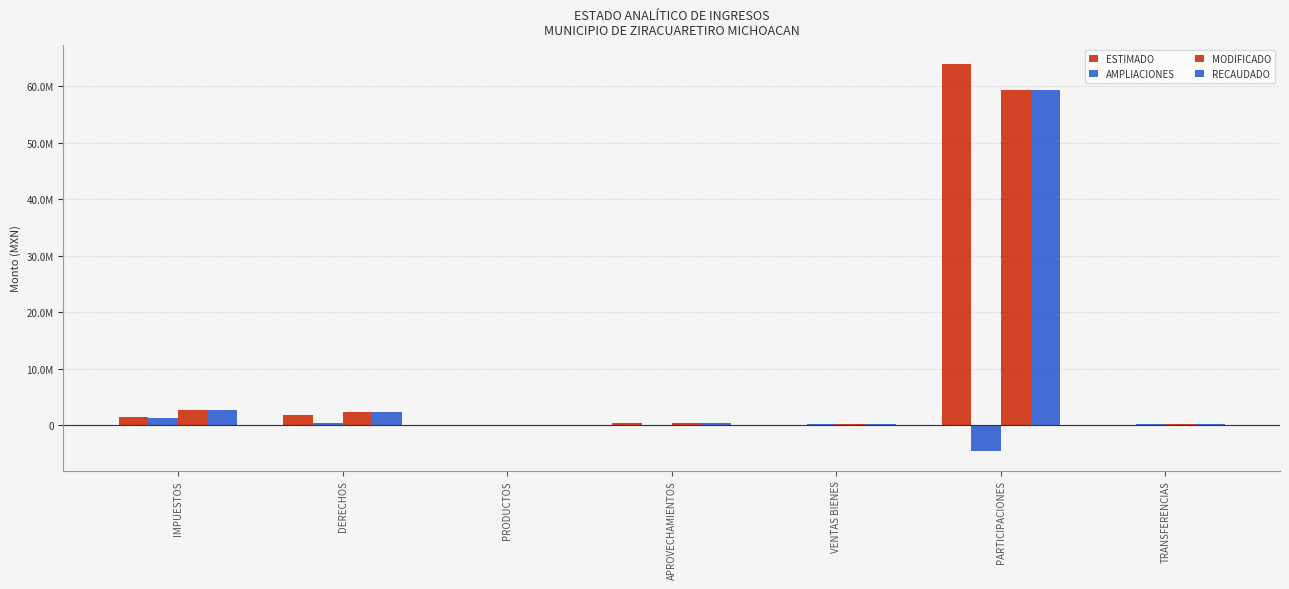

What is the difference between the maximum and minimum values in the ESTIMADO series?

63853302.0